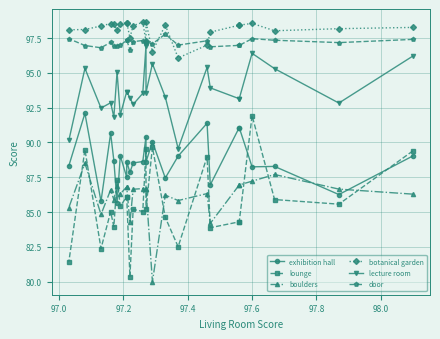

How many interior local valleys does the boulders series have?

7